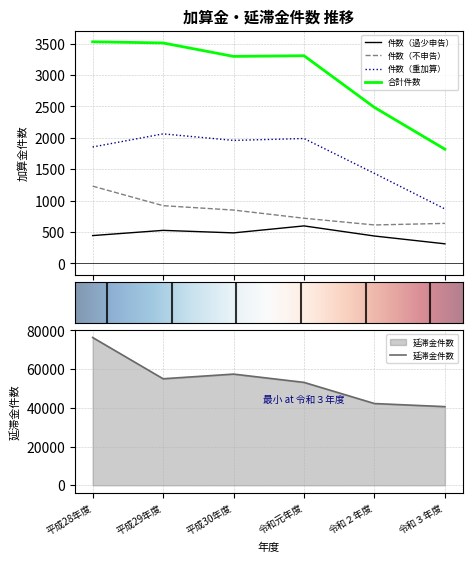

What are all the series names shown in the legend?

件数（過少申告）, 件数（不申告）, 件数（重加算）, 合計件数